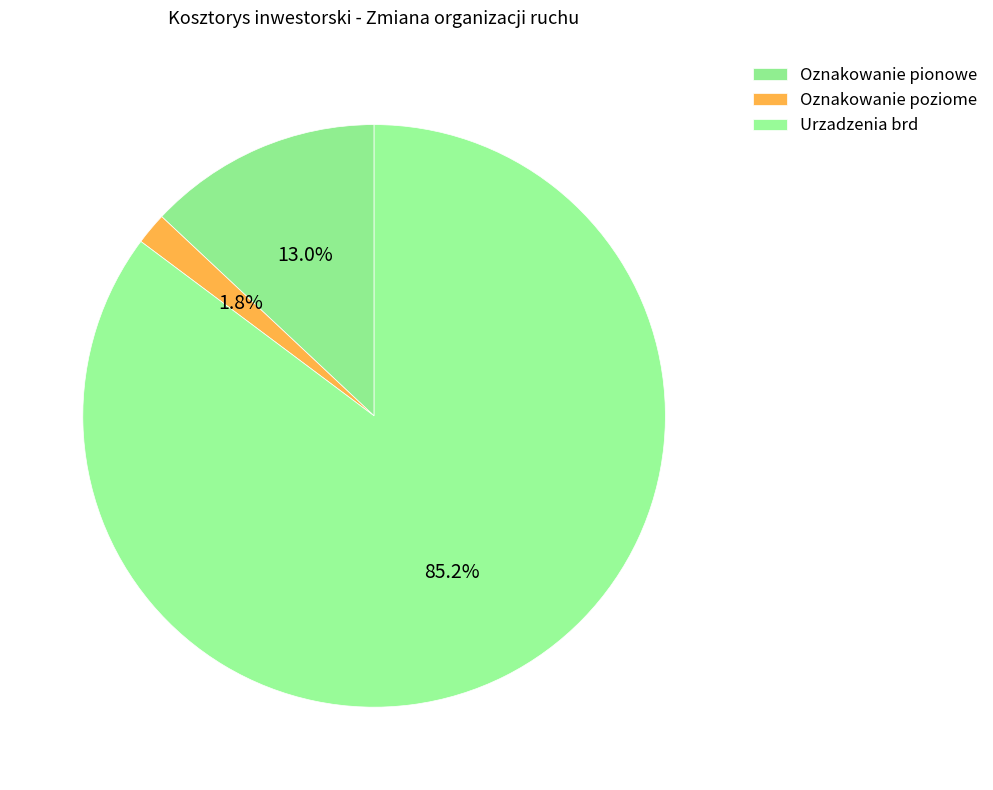

What portion of the pie excludes Oznakowanie poziome?

98.2%